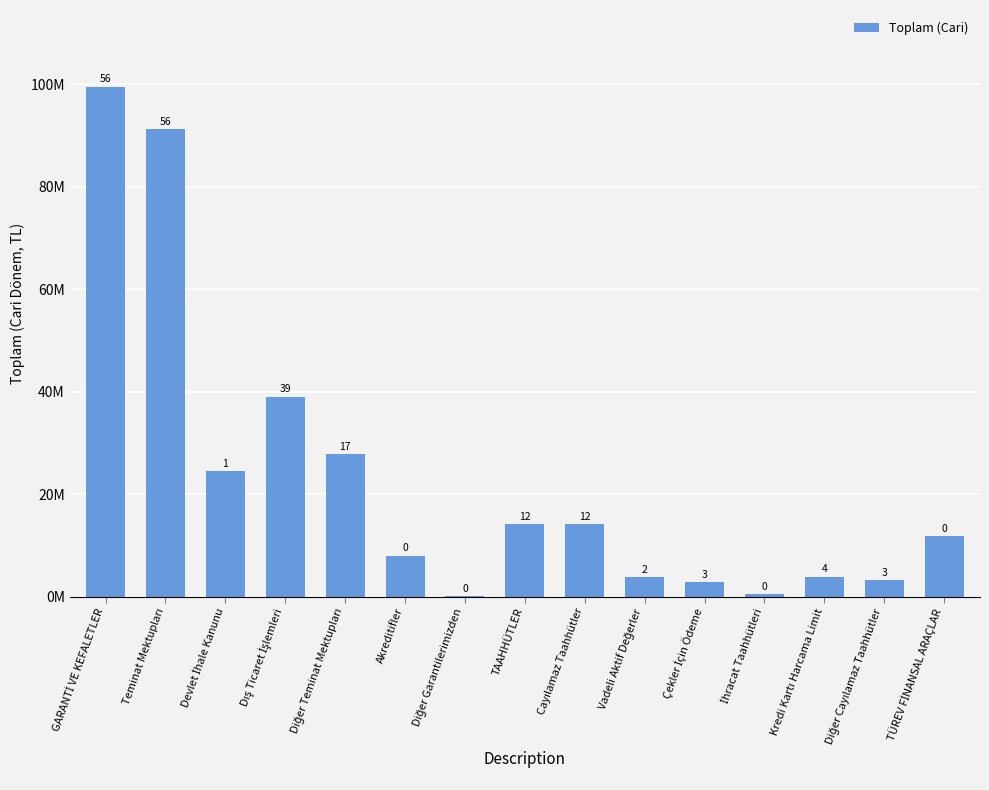

Are the bars horizontal?

No